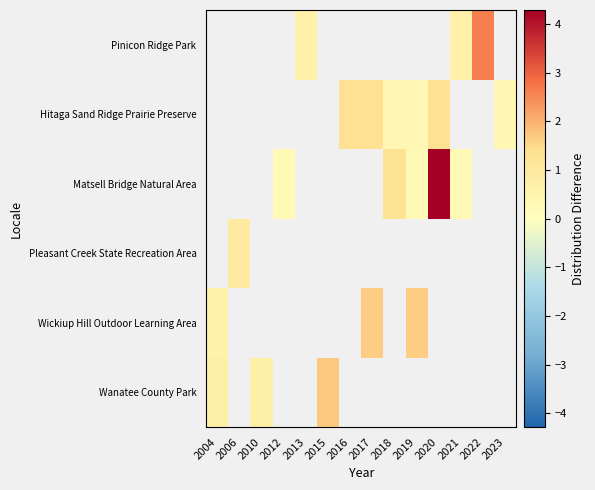

What is the minimum value shown in the chart?

0.3